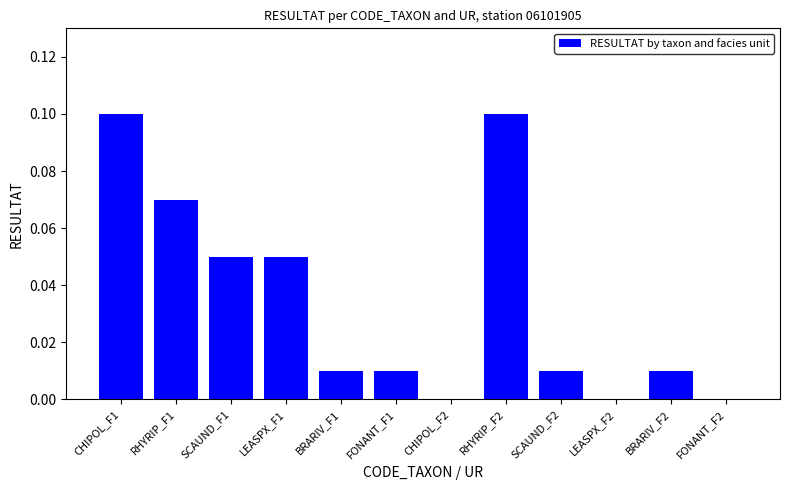

True or false: the data shows 0.2 at RHYRIP_F2.

False